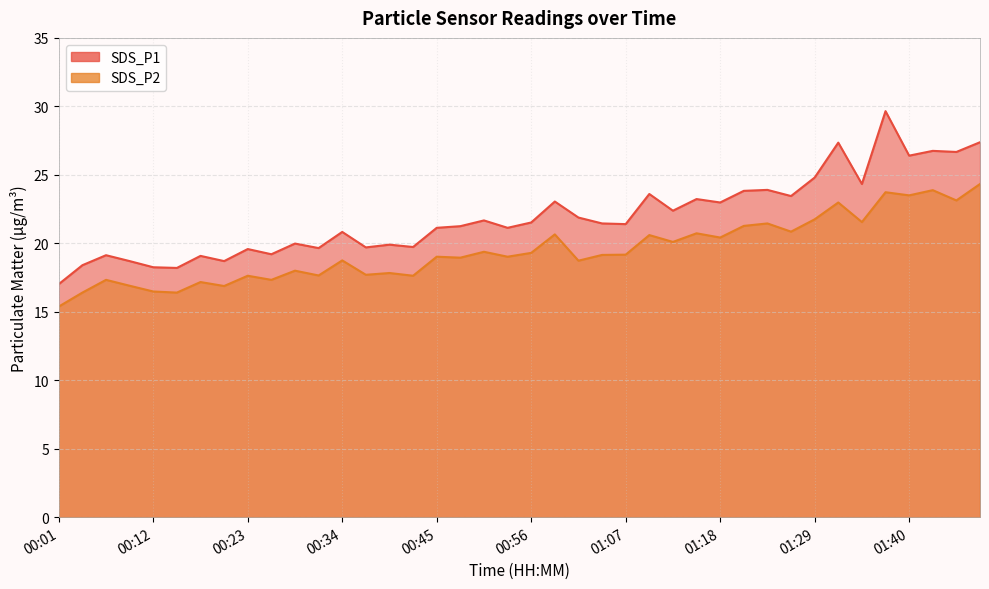

What is the difference between the SDS_P1 values at 01:15 and 00:21?

4.5